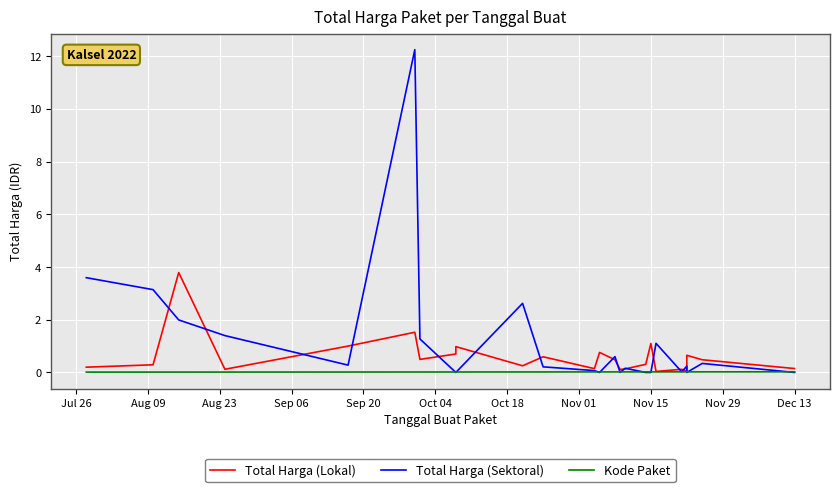

Read the Total Harga (Lokal) value at Nov 15.

1.1